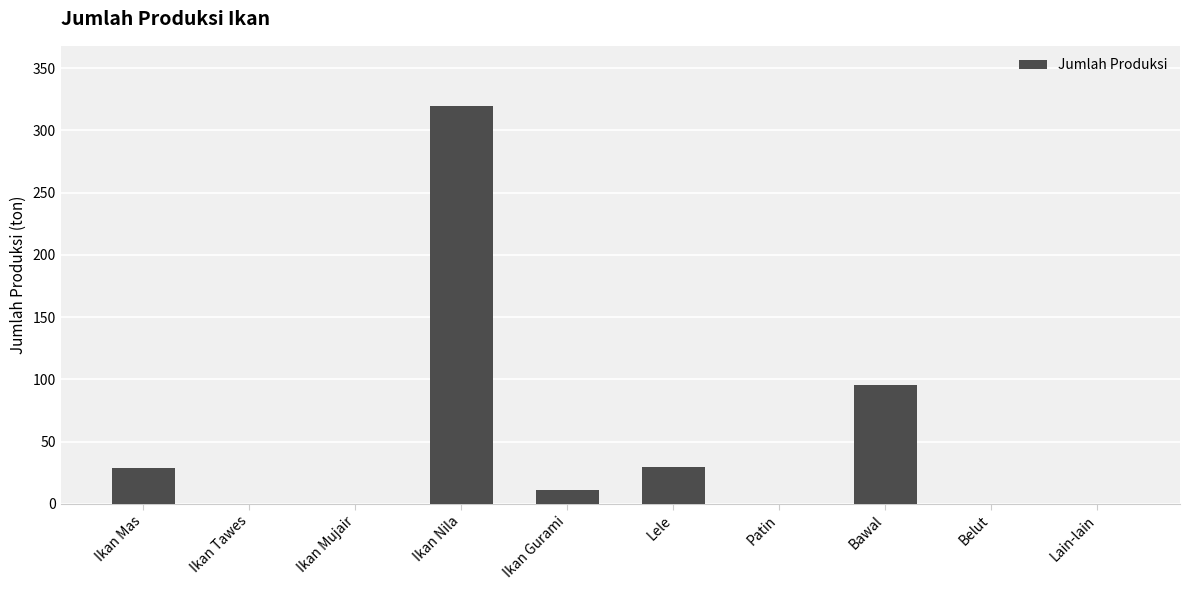

Does the chart contain stacked bars?

No